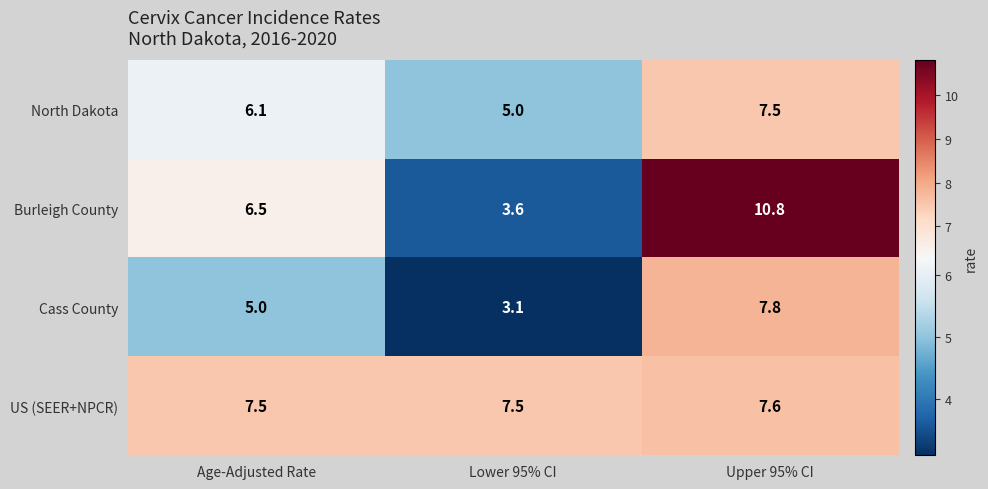

The value of Cass County at Age-Adjusted Rate is 8.1. True or false?

False